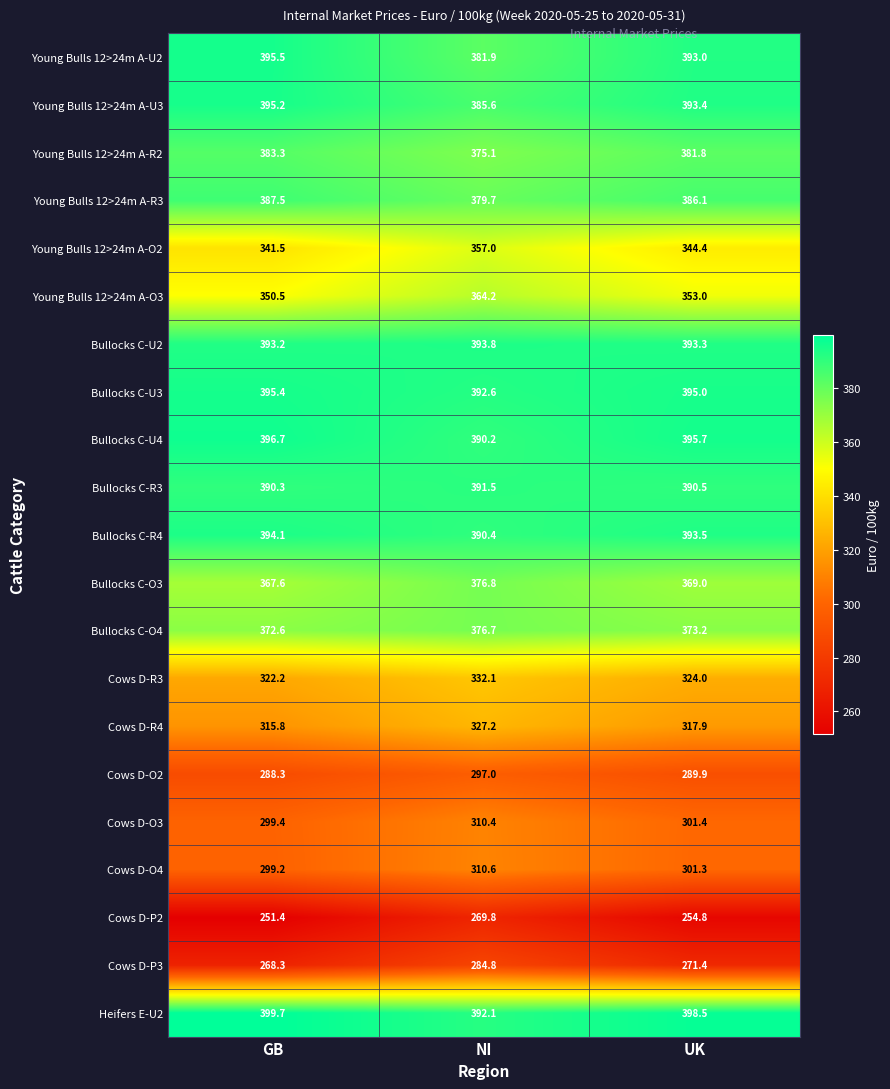

At which label does Cows D-O3 first exceed 301?

NI